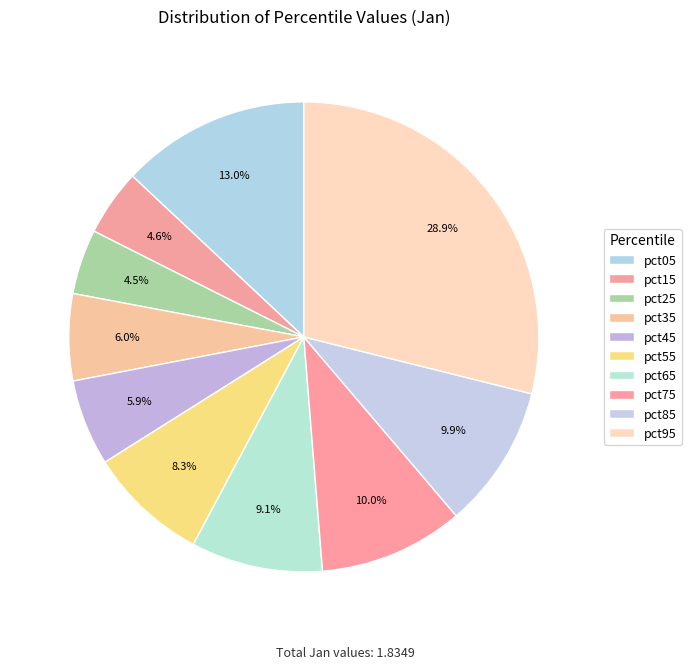

Is there any slice that represents more than half of the pie?

No